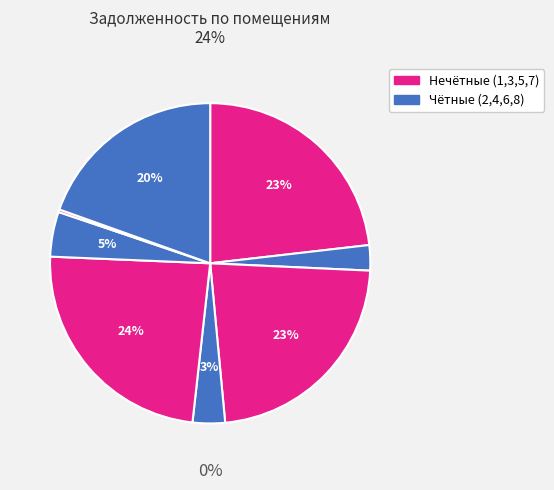

Combined, what portion of the pie is 1 and 2?

25.7%